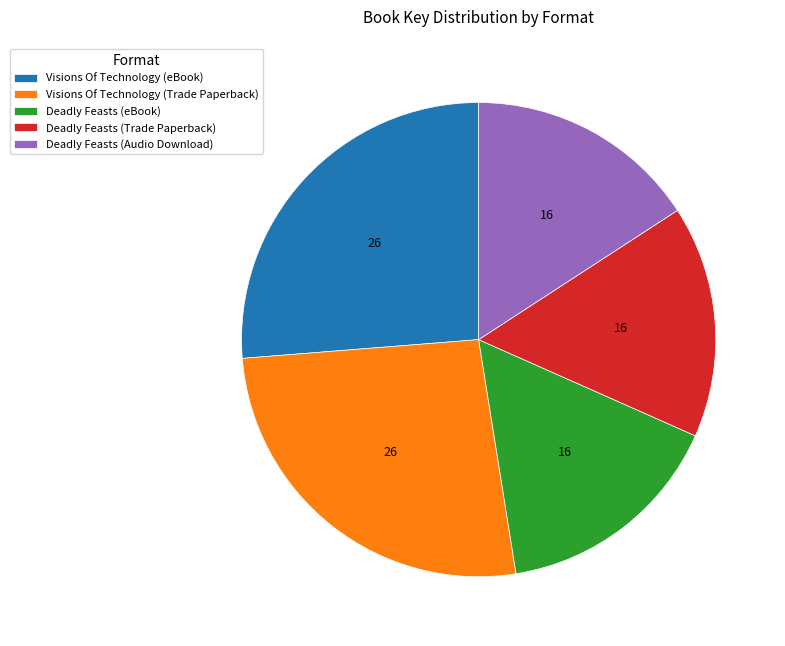

Do Visions Of Technology (Trade Paperback) and Deadly Feasts (eBook) together represent more than half of the pie?

No